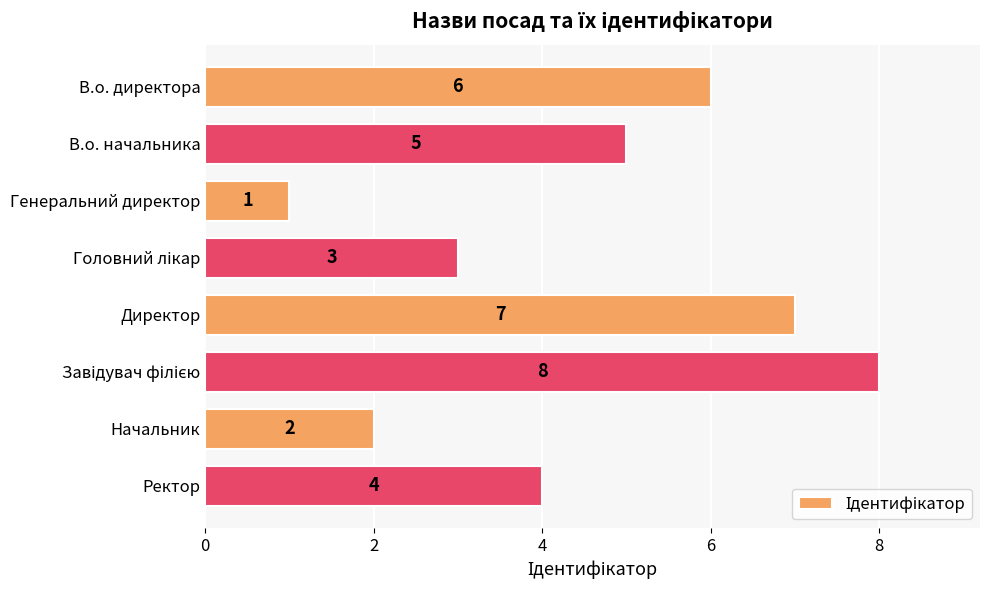

Does the chart contain stacked bars?

No